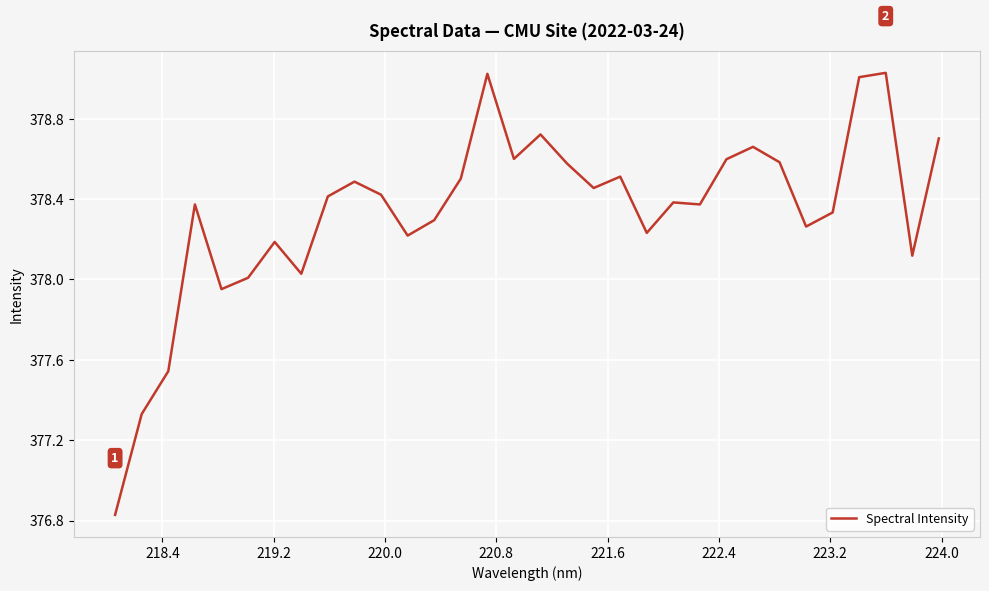

What is the difference between the maximum and minimum values?

2.2